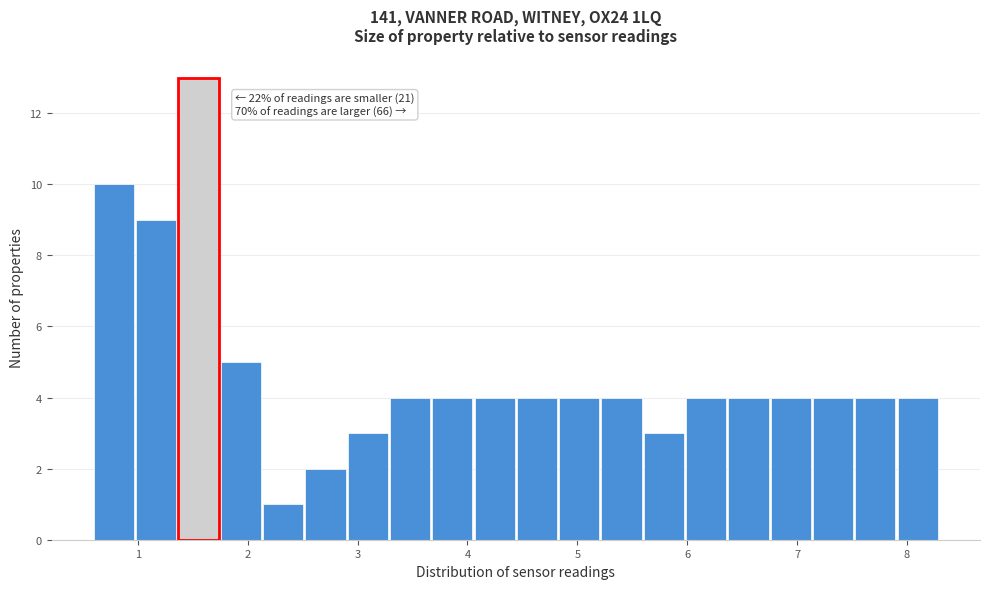

Read against the x-axis, roughly where is the centre of the tallest bar?

1.6